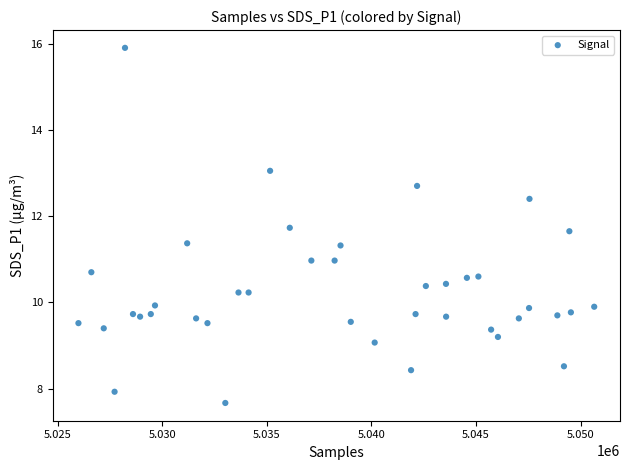

What is the range of X values (max minus min)?

24662.0